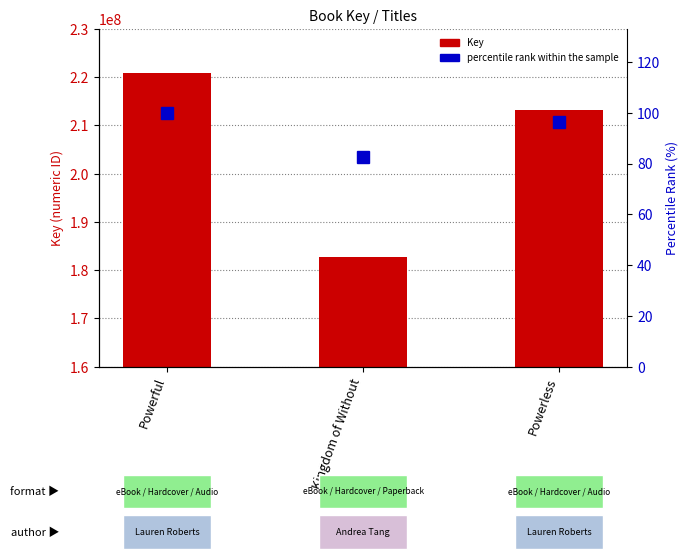

Where does the percentile rank within the sample series first go above 96?

Powerful